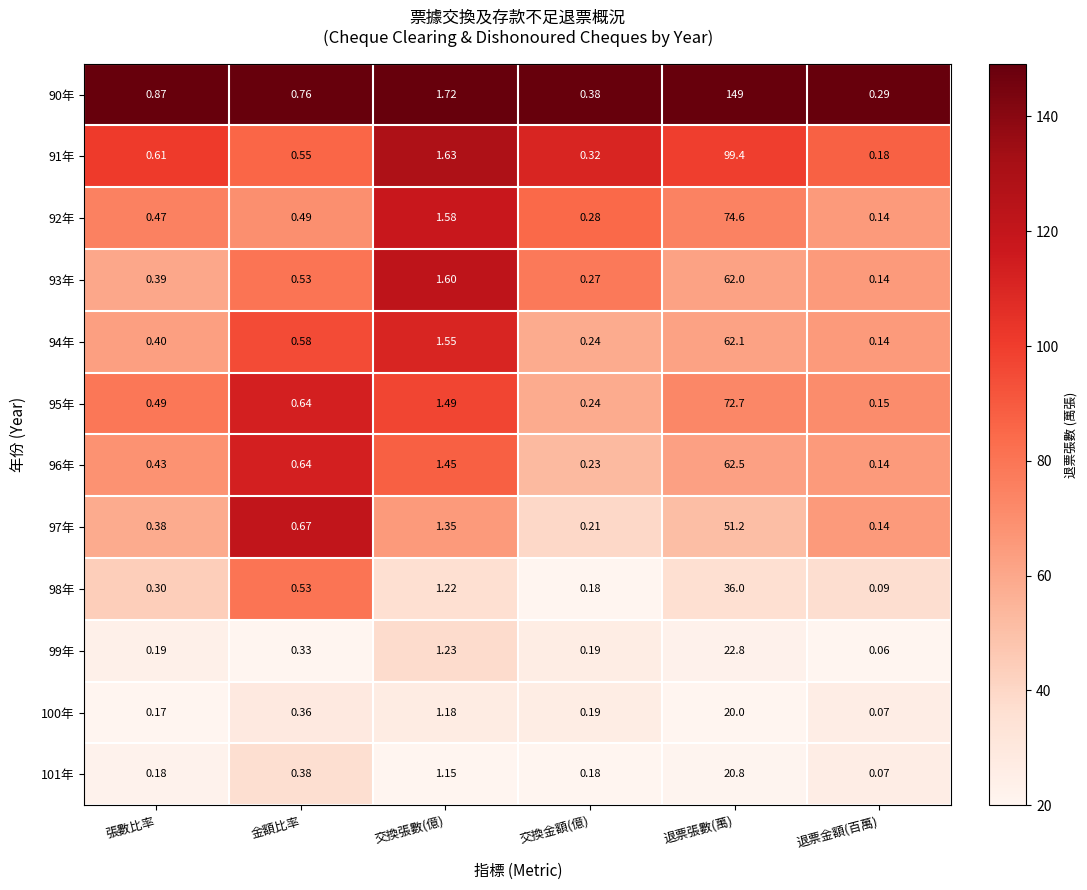

Which label corresponds to the largest value in the chart?

退票張數(萬)